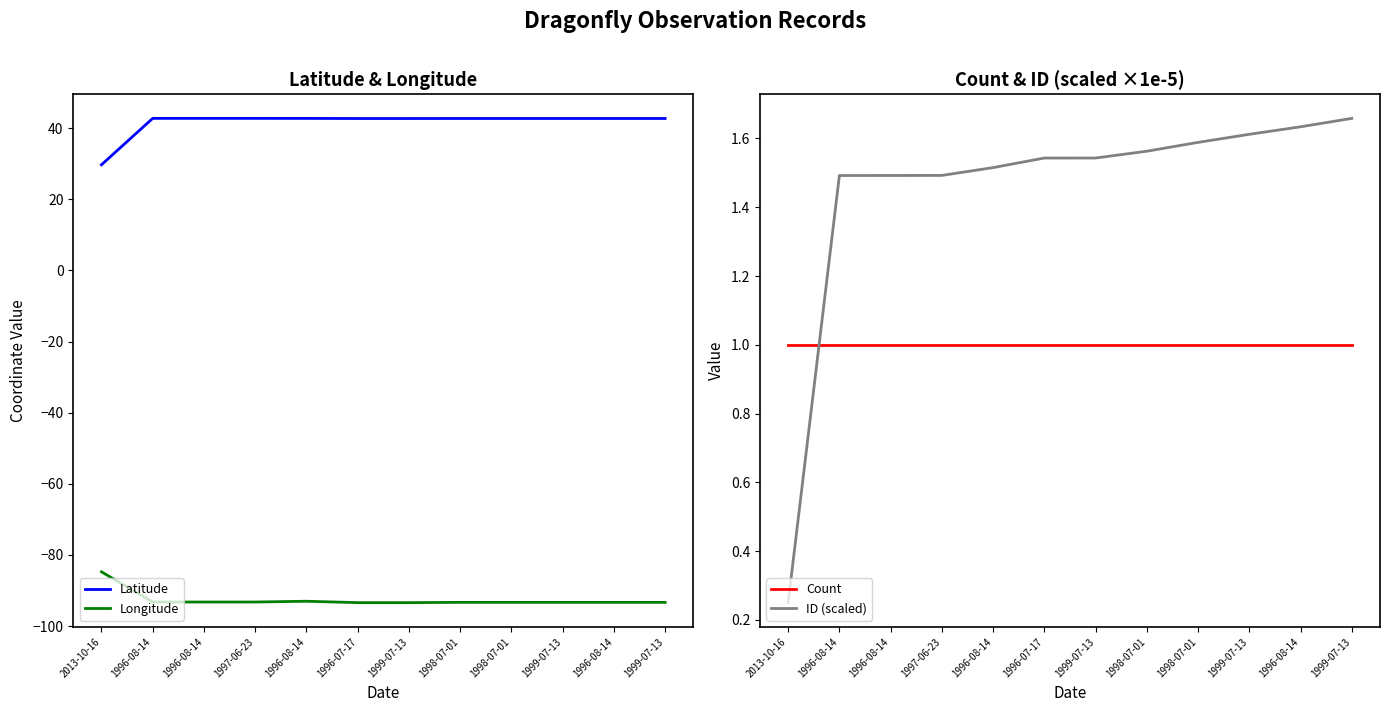

Reading left to right, transcribe all the data shown in this chart.

Latitude: 29.7	42.8	42.8	42.8	42.8	42.7	42.7	42.7	42.7	42.7	42.7	42.7
Longitude: -84.7	-93.2	-93.2	-93.2	-93.0	-93.4	-93.4	-93.3	-93.3	-93.3	-93.3	-93.3
Count: 1.0	1.0	1.0	1.0	1.0	1.0	1.0	1.0	1.0	1.0	1.0	1.0
ID (scaled): 0.3	1.5	1.5	1.5	1.5	1.5	1.5	1.6	1.6	1.6	1.6	1.7